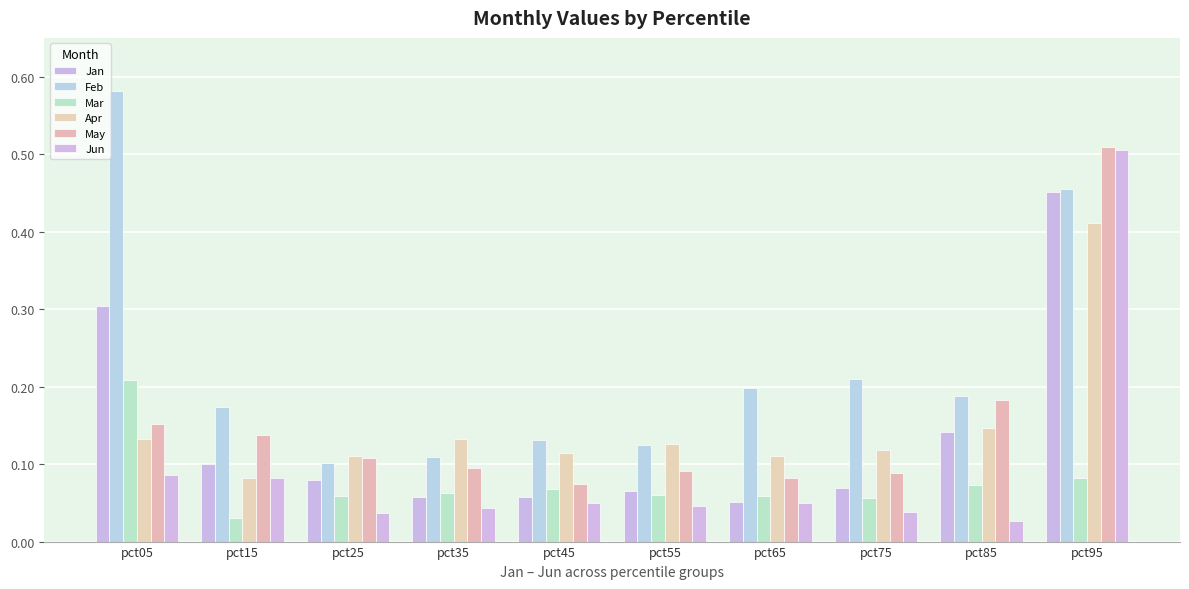

How many Jan values are between 0 and 1?

10